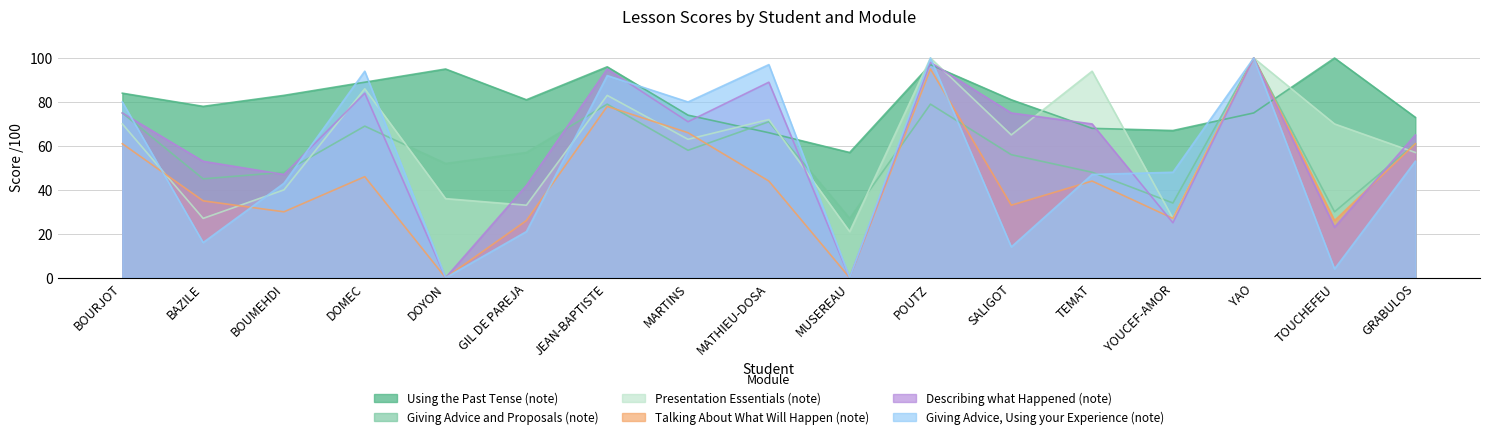

Is it true that Giving Advice, Using your Experience (note) equals 164 at MATHIEU-DOSA?

False